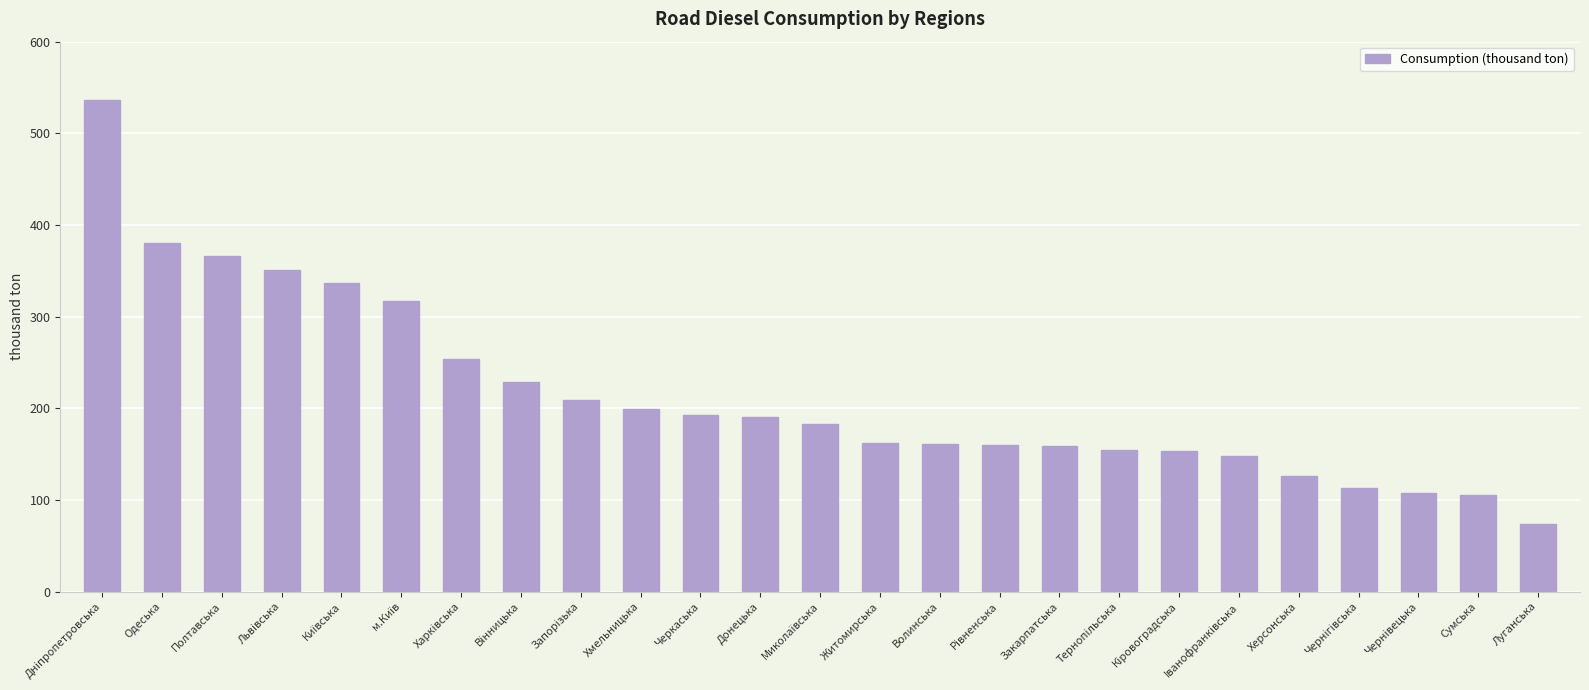

What is the greatest value displayed?

536.0